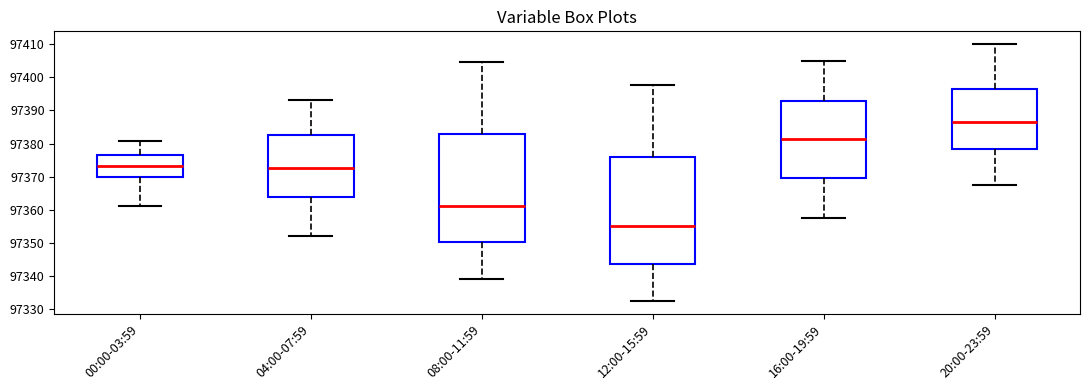

Reading left to right, transcribe this box plot: for each box, give where its median line is, the range the box spans, and where its two whiskers end, as read against the y-axis. The values are not printed on the chart, so give them approximately, as read against the axis.

00:00-03:59: median 97373, box 97370 to 97377, whiskers 97361 to 97381
04:00-07:59: median 97373, box 97364 to 97383, whiskers 97352 to 97393
08:00-11:59: median 97361, box 97350 to 97383, whiskers 97339 to 97405
12:00-15:59: median 97355, box 97344 to 97376, whiskers 97333 to 97398
16:00-19:59: median 97381, box 97370 to 97393, whiskers 97358 to 97405
20:00-23:59: median 97387, box 97378 to 97397, whiskers 97368 to 97410